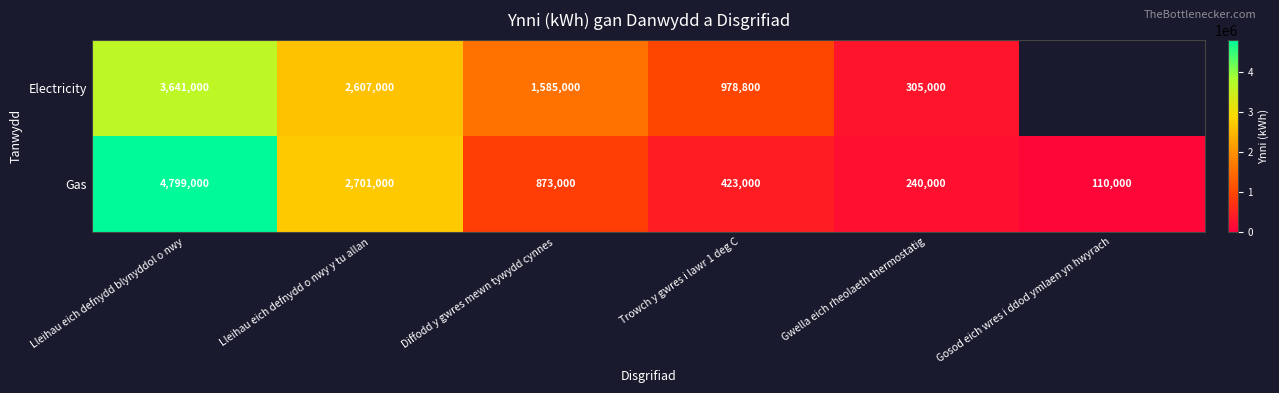

The value of Gas at Gwella eich rheolaeth thermostatig is 393732. True or false?

False